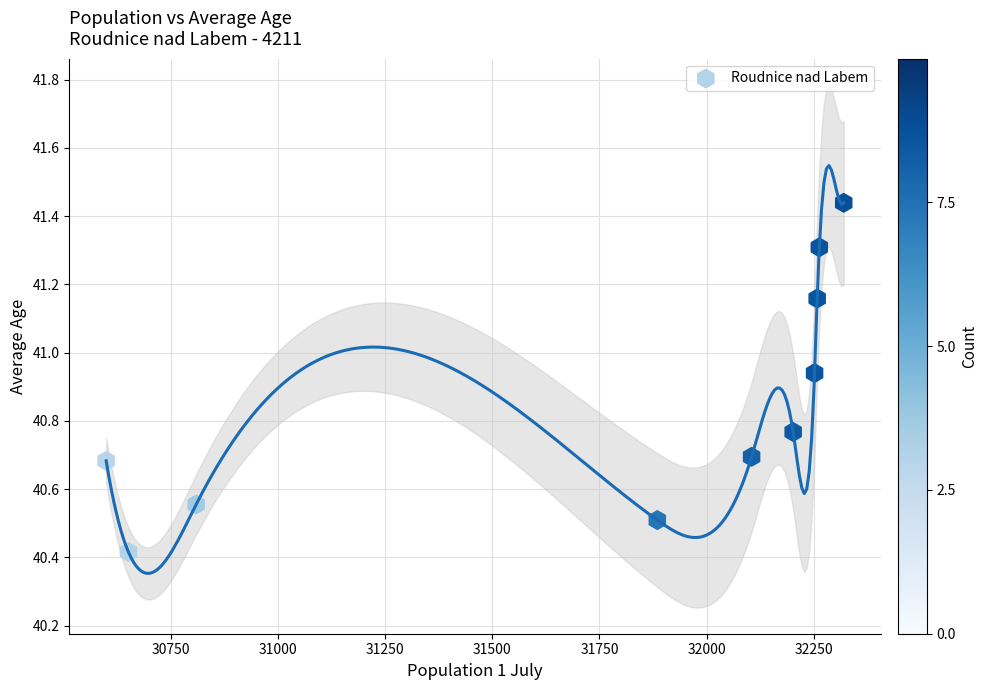

What Y value in the scatter plot is closest to 40?

40.4